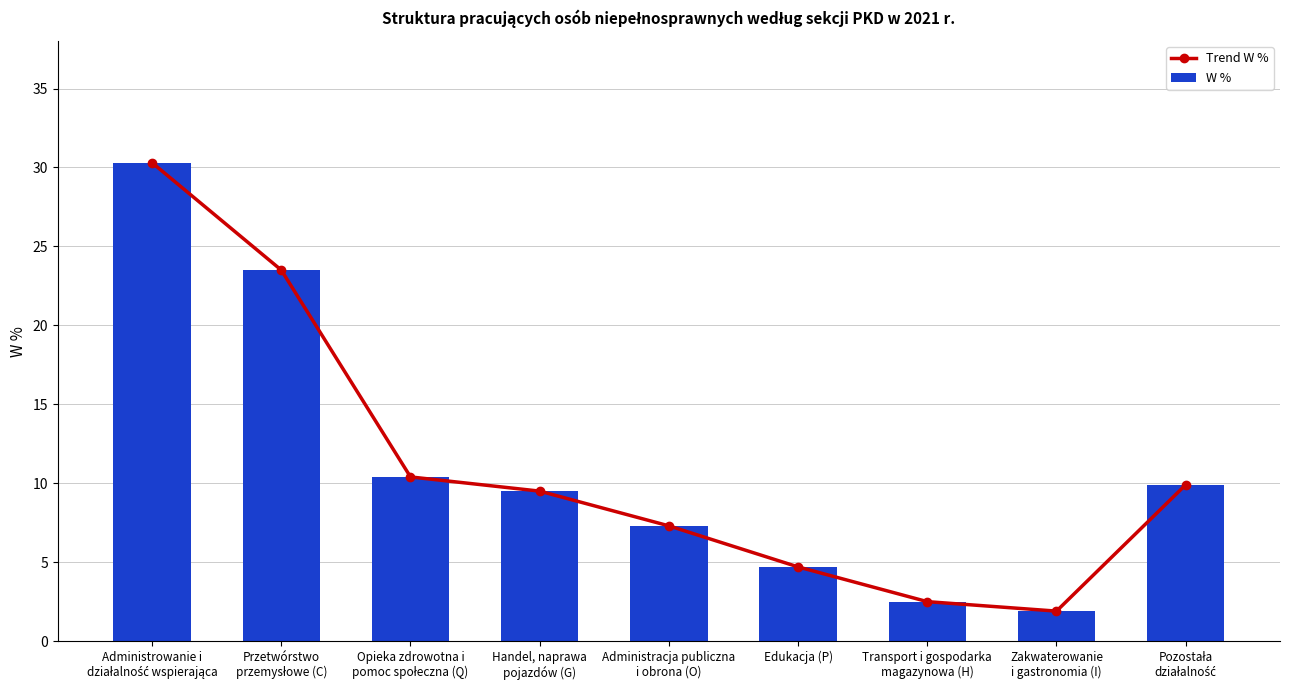

How many data points does each series have?

9